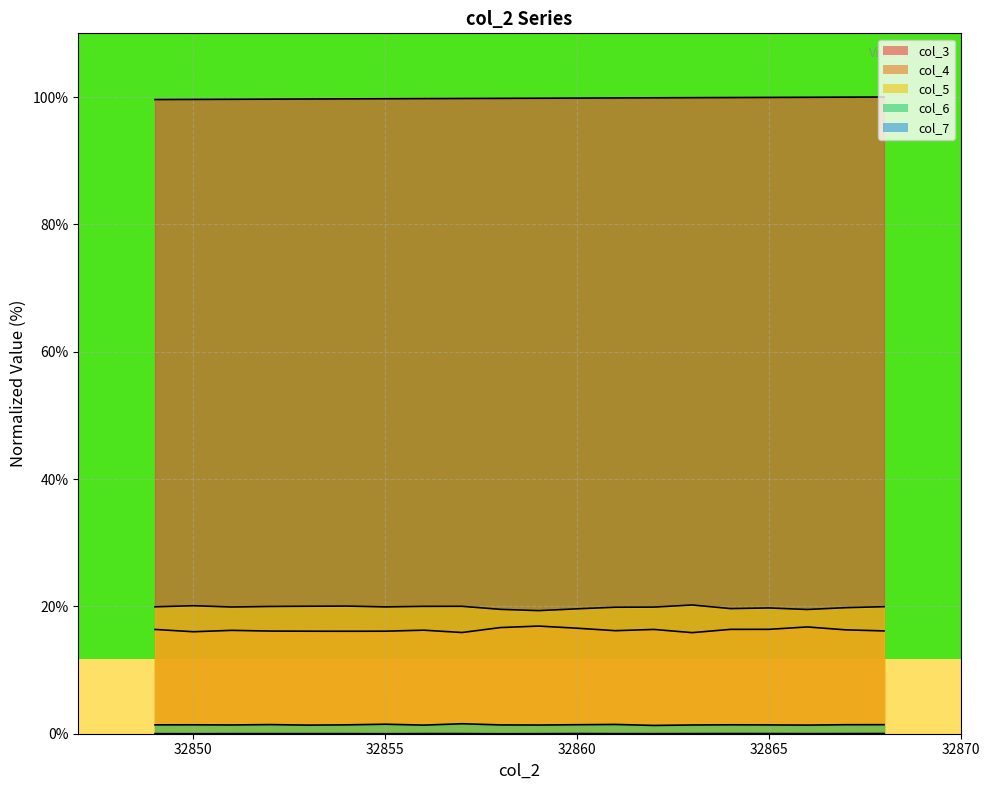

What is the total value across all series at 32853?

137.2